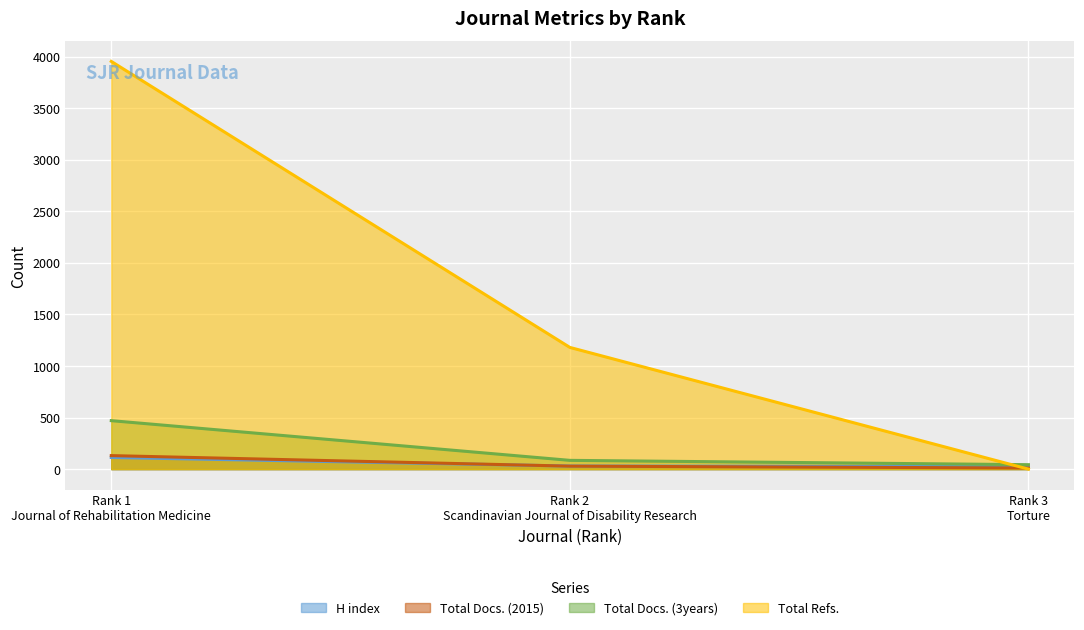

Which series has the largest range (max minus min)?

Total Refs.